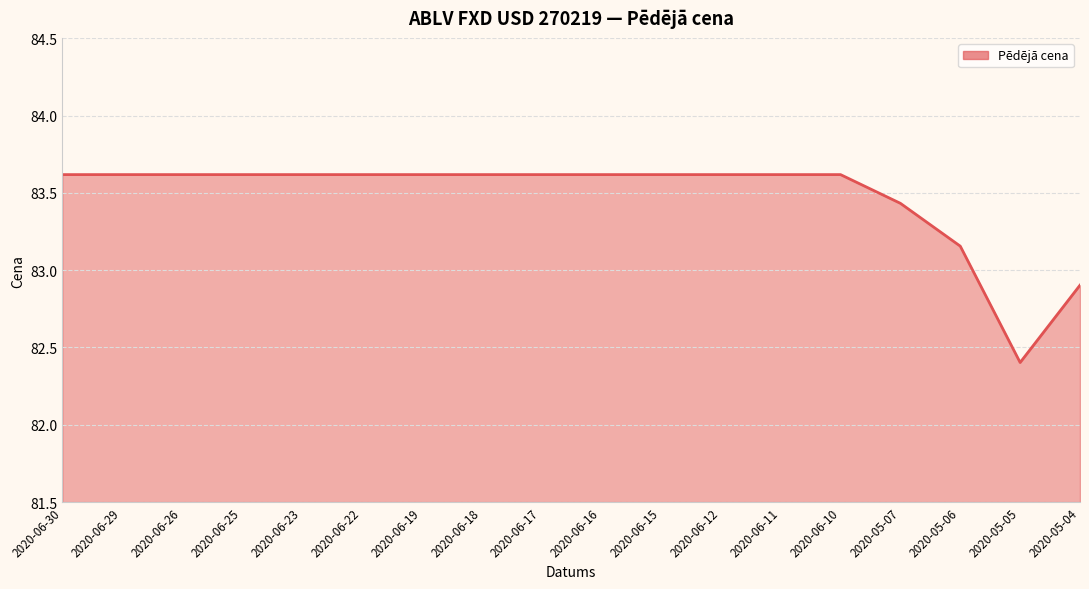

The value at 2020-06-30 is 83.6. True or false?

True